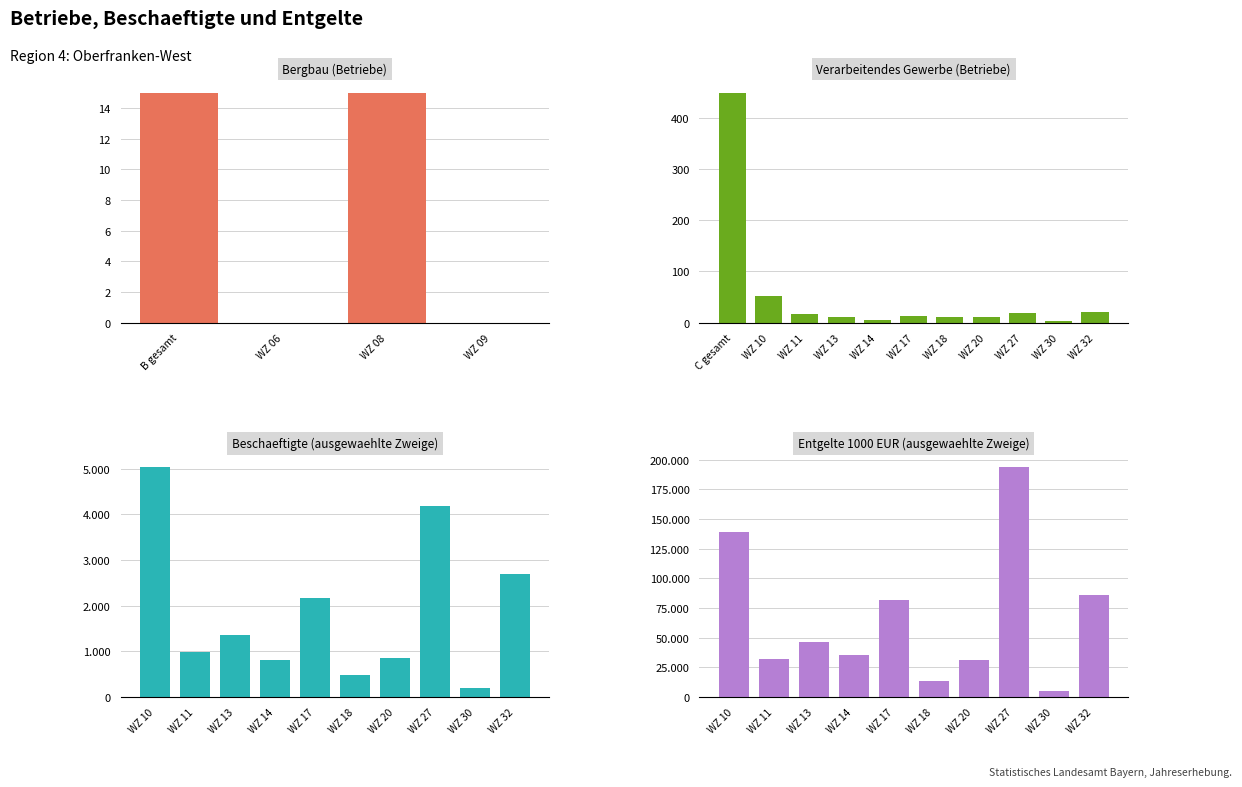

Rank the series by their maximum value, from lowest to highest.

Bergbau u.Gewinnung v.Steinen u.Erden, Verarbeitendes Gewerbe, H.v.Nahrungs- u.Futtermitteln, H.v.elektrischen Ausruestungen